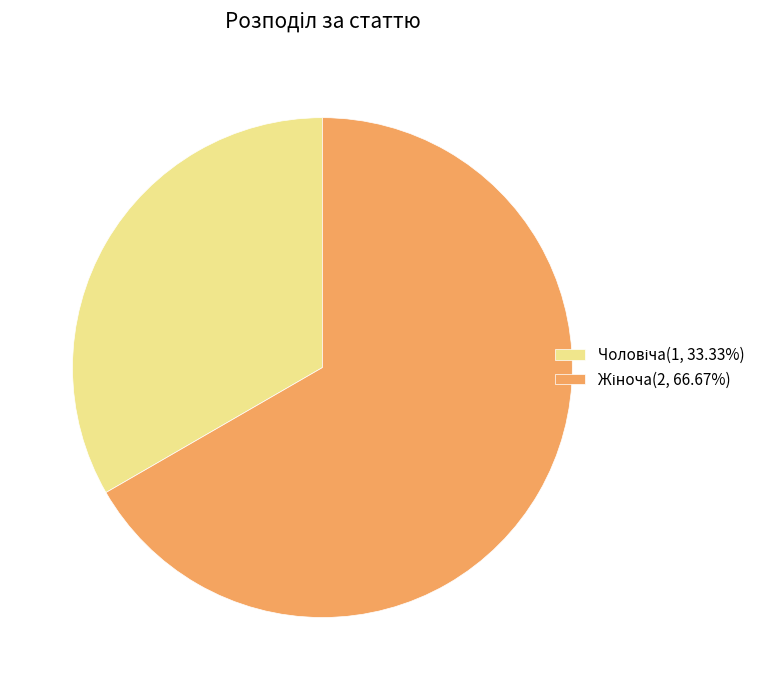

Does any single category account for the majority?

Yes